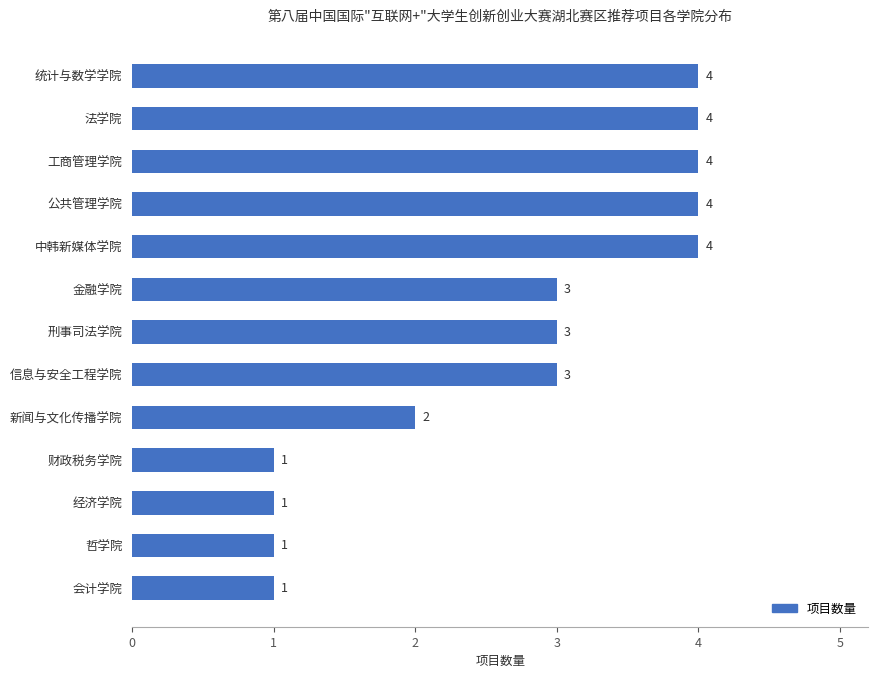

Approximately how many times larger is the value at 公共管理学院 compared to 金融学院?

1.3